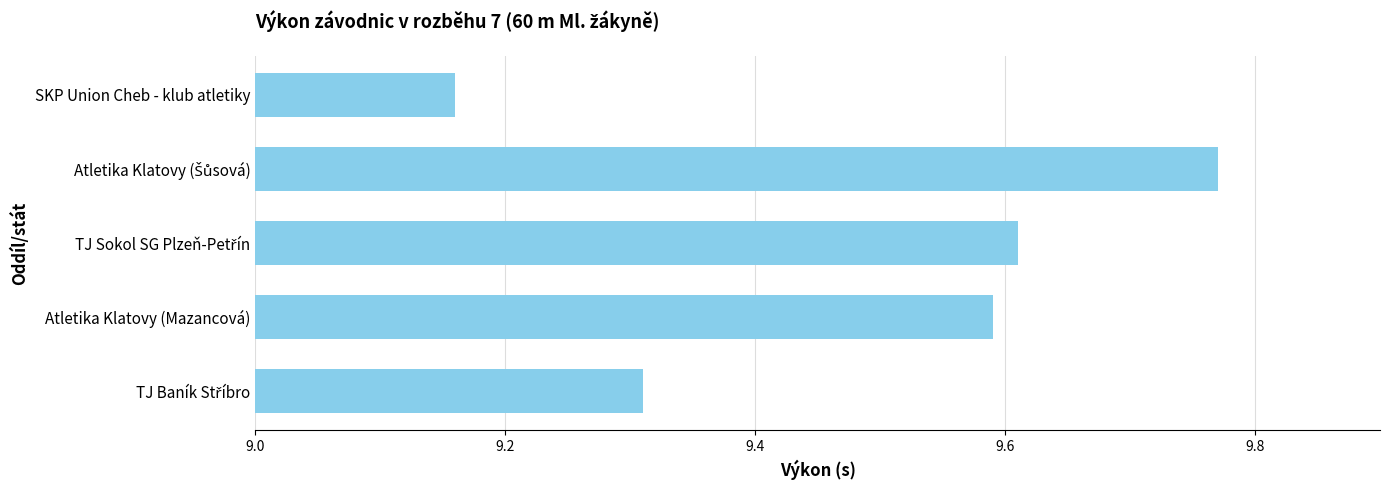

Where is the data nearest to the value 9?

SKP Union Cheb - klub atletiky